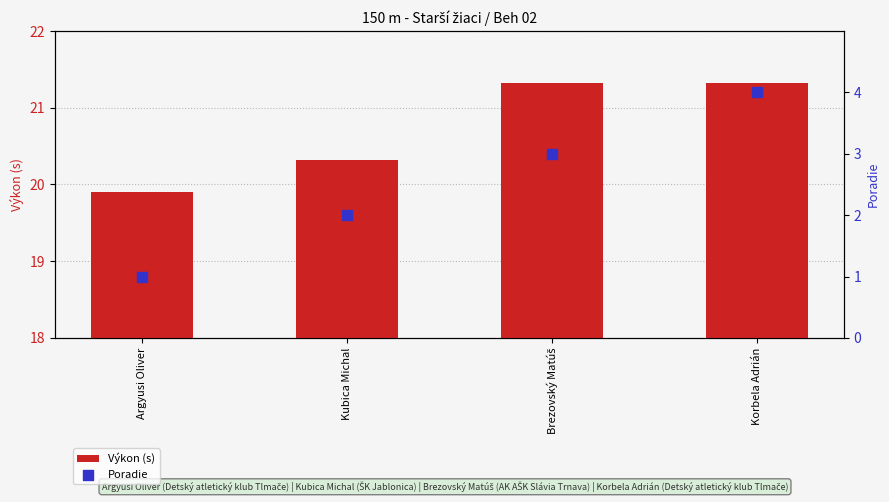

At which category is the sum across all series the highest?

Korbela Adrián